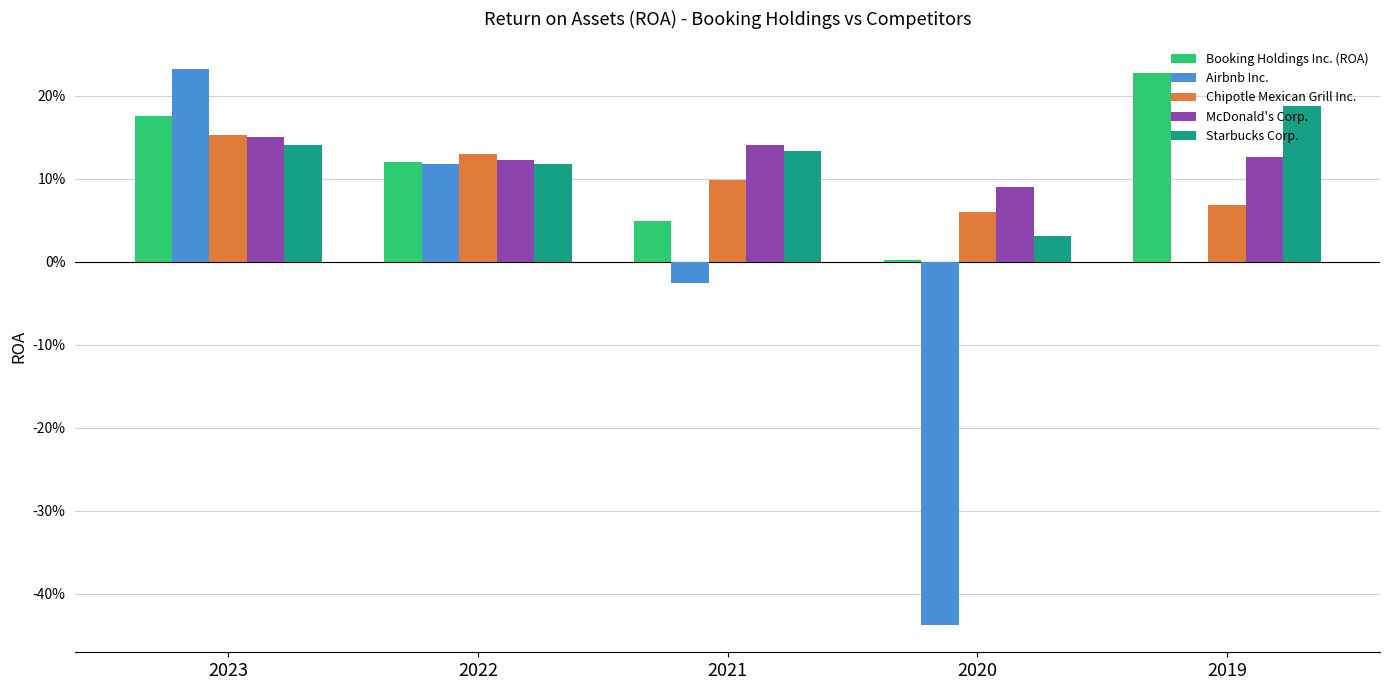

Reading left to right, list all the values displayed in this chart.

Booking Holdings Inc. (ROA): 2023=0.2	2022=0.1	2021=0.0	2020=0.0	2019=0.2
Airbnb Inc.: 2023=0.2	2022=0.1	2021=-0.0	2020=-0.4	2019=0.0
Chipotle Mexican Grill Inc.: 2023=0.2	2022=0.1	2021=0.1	2020=0.1	2019=0.1
McDonald's Corp.: 2023=0.2	2022=0.1	2021=0.1	2020=0.1	2019=0.1
Starbucks Corp.: 2023=0.1	2022=0.1	2021=0.1	2020=0.0	2019=0.2